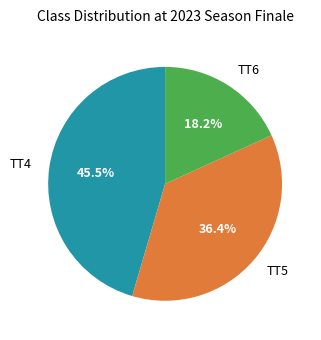

Which has a higher value, TT6 or TT4?

TT4